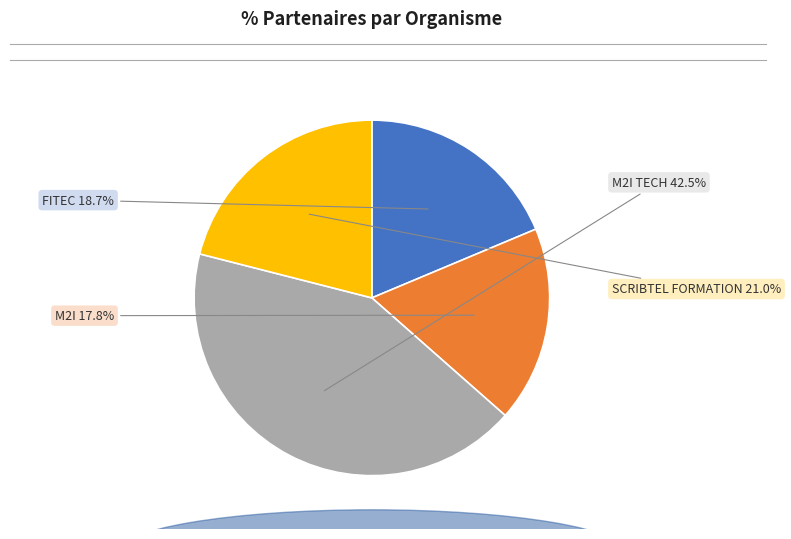

What percentage is NOT represented by M2I TECH?

57.5%